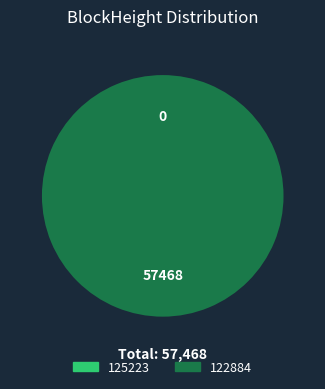

Which slice represents more than half of the pie?

122884